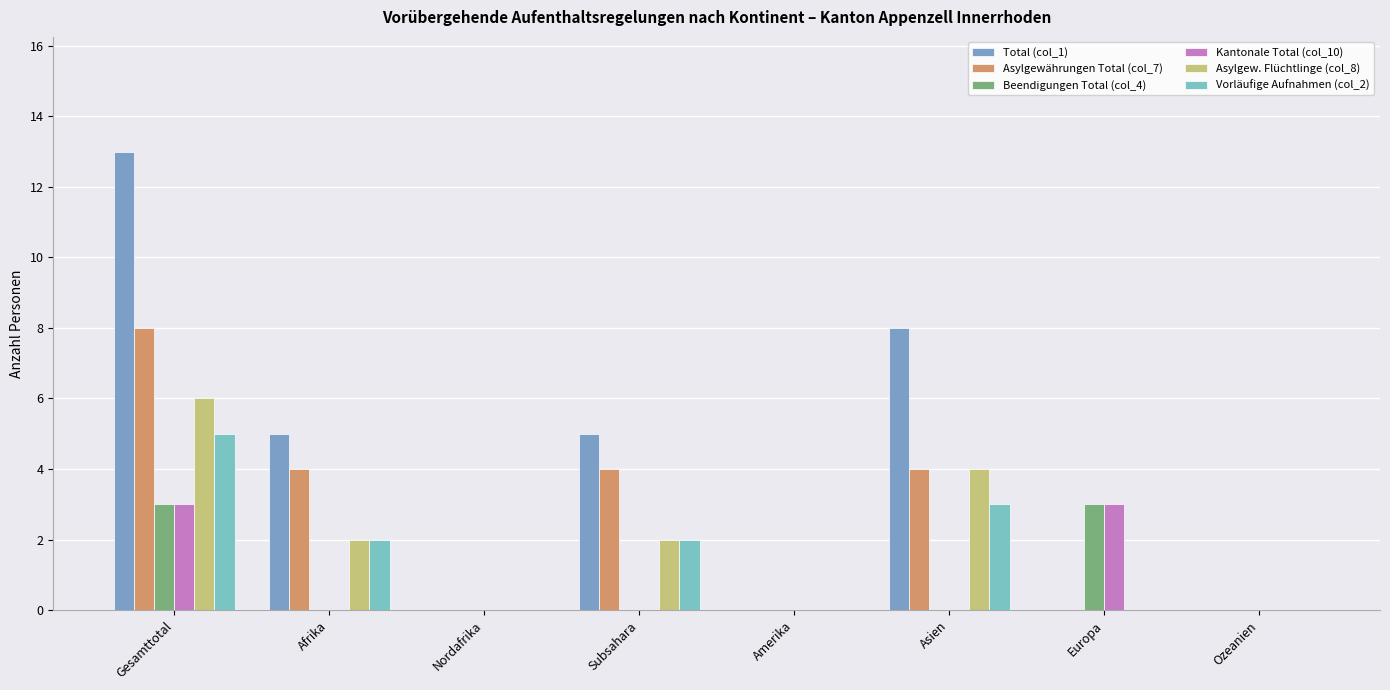

What is the label of the 5th bar from the left?

Amerika